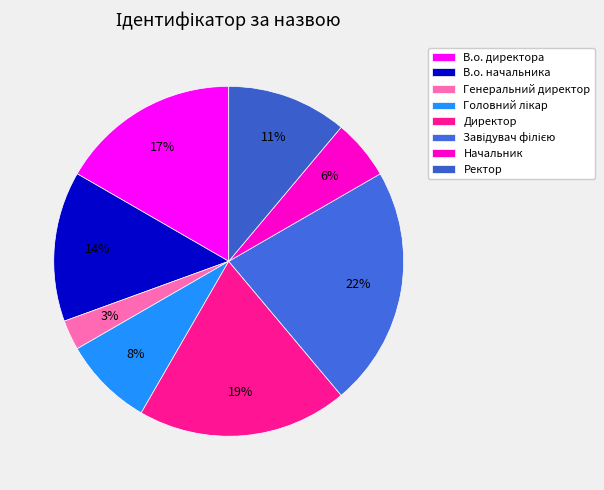

Count the number of slices in the pie.

8